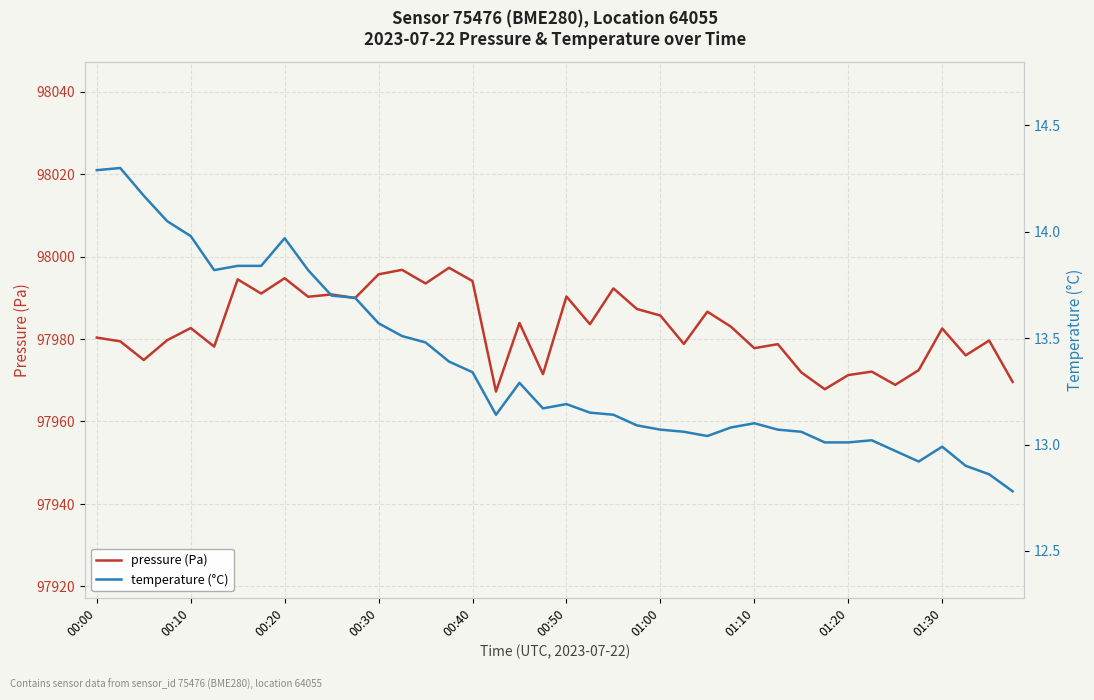

At how many categories does at least one series exceed 41890?

40